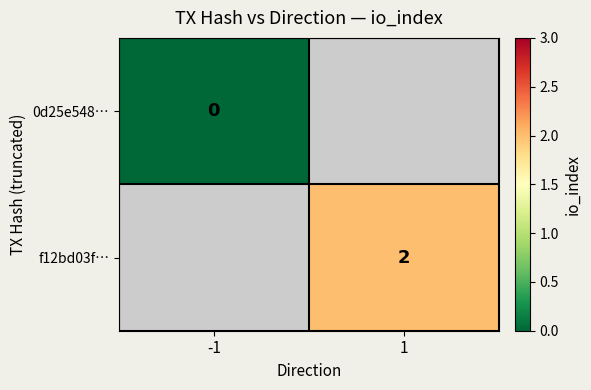

Which has a higher value, -1 or 1?

1